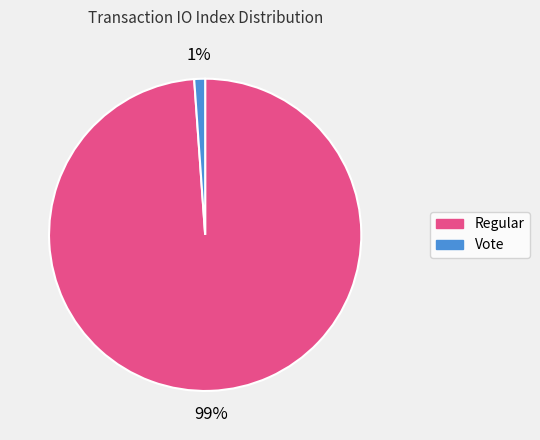

What percentage is the Regular slice, to the nearest percent?

99%